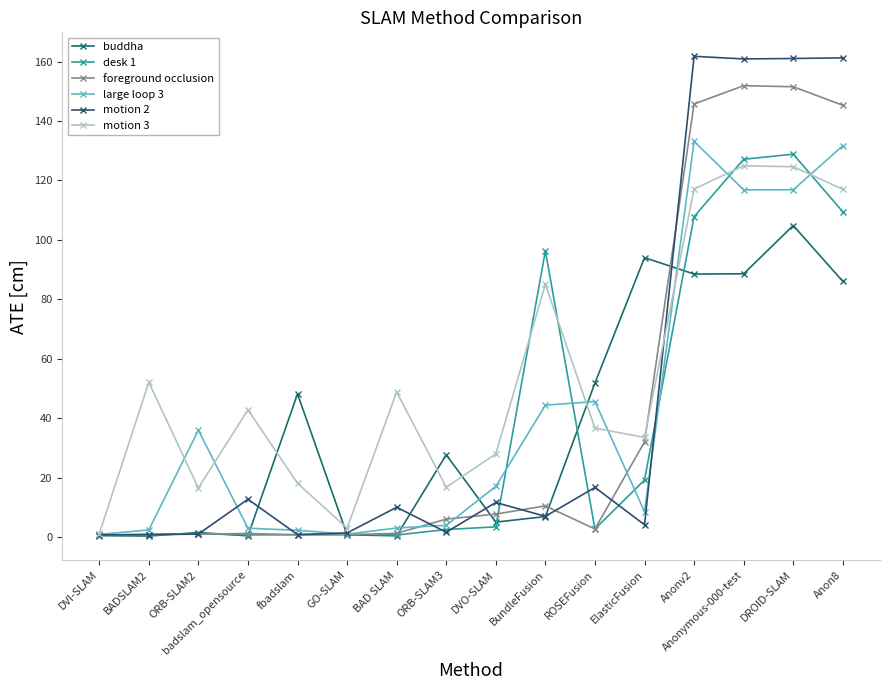

True or false: motion 3 has more than 2 points higher than both neighbors.

True